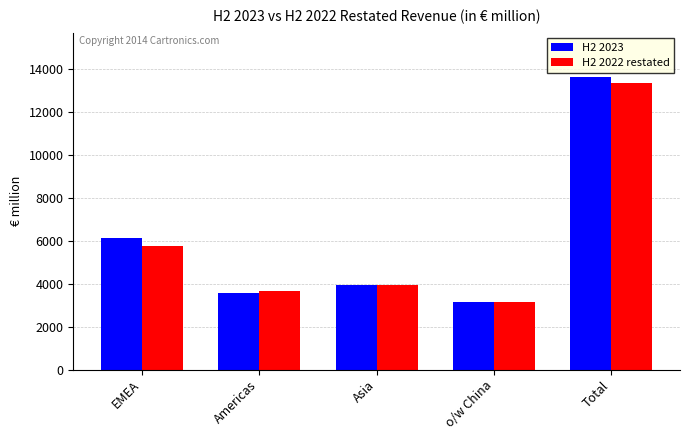

Reading left to right, list all the values displayed in this chart.

H2 2023: EMEA=6121.1	Americas=3582.3	Asia=3923.9	o/w China=3142.3	Total=13627.3
H2 2022 restated: EMEA=5768.3	Americas=3639.2	Asia=3932.9	o/w China=3150.9	Total=13340.4